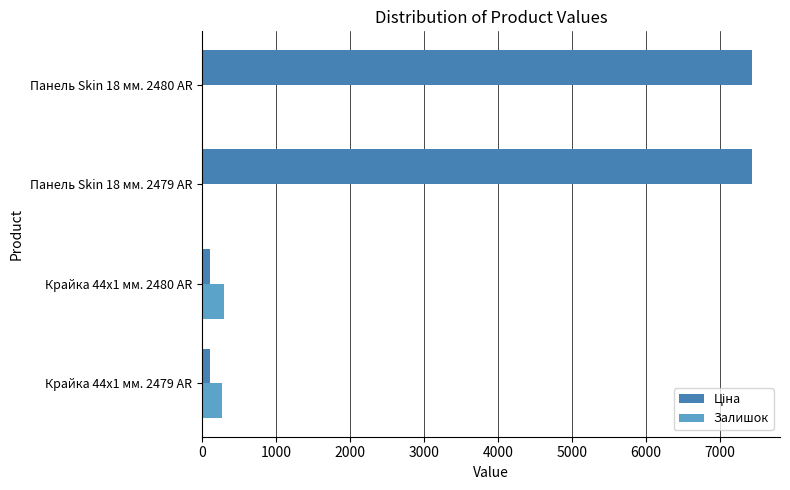

What is the greatest value displayed?

7436.2